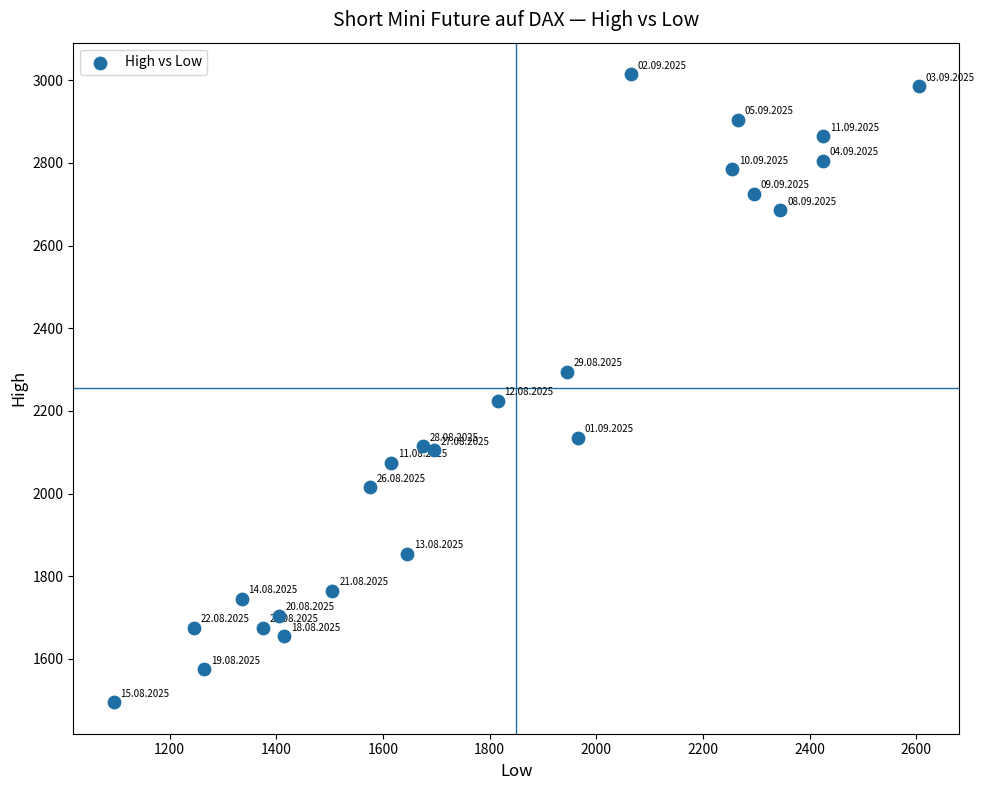

What is the range of Y values (max minus min)?

1520